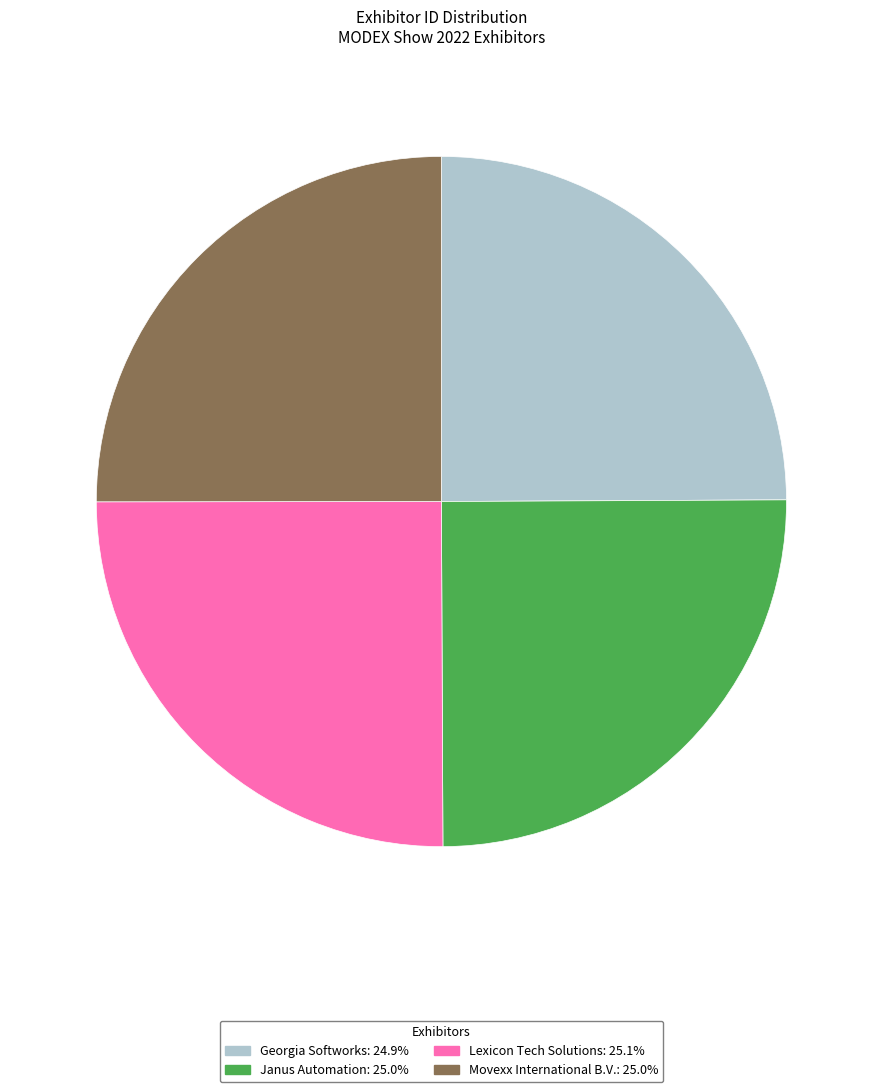

Is there any slice that represents more than half of the pie?

No